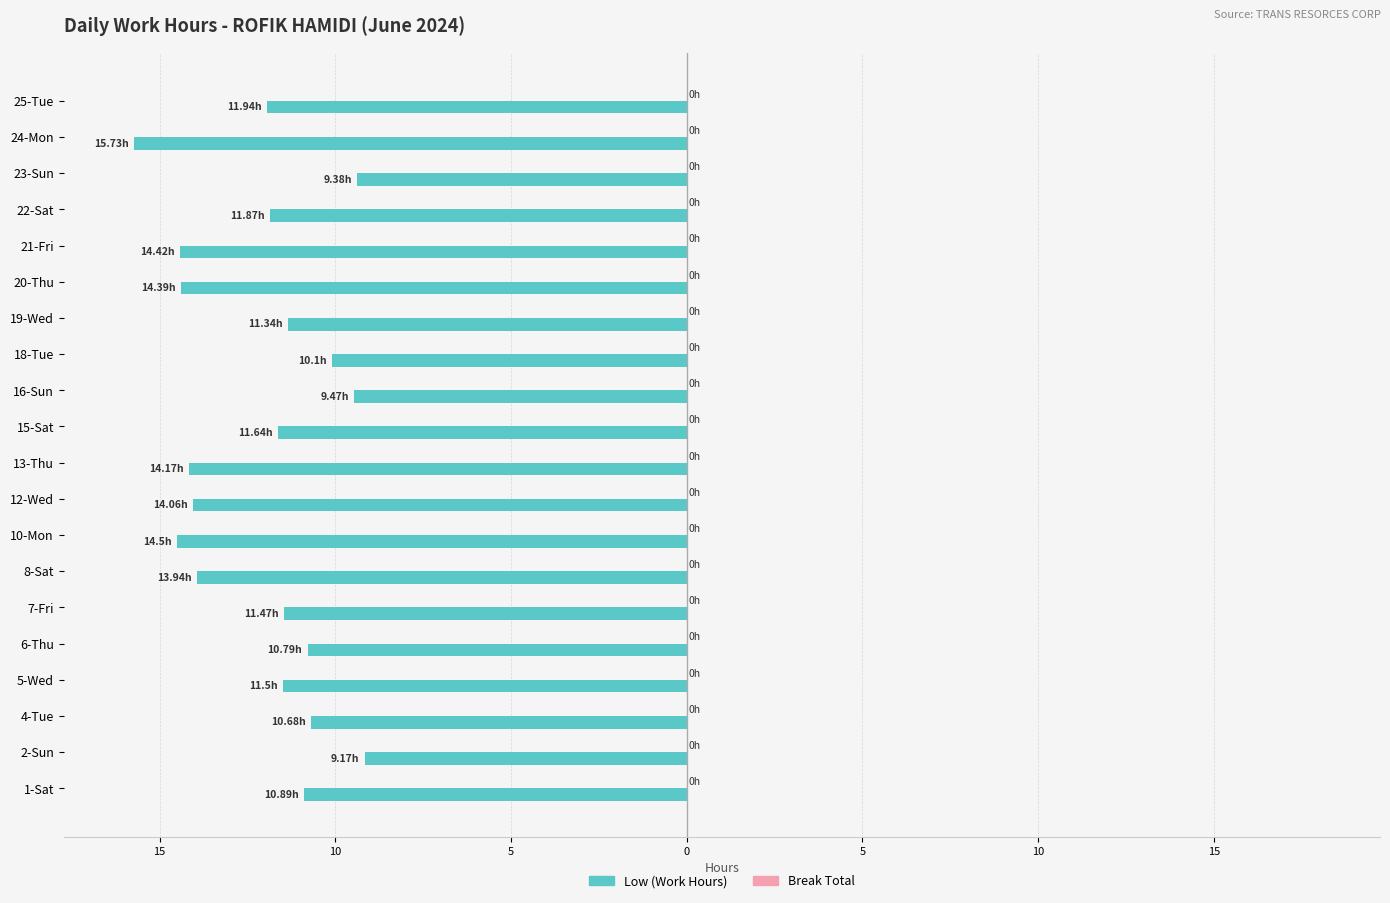

Does the chart contain any negative values?

Yes